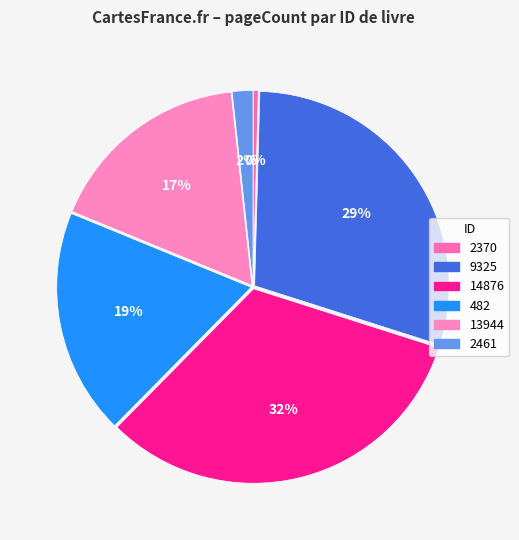

How much of the chart is everything except 482?

81.2%